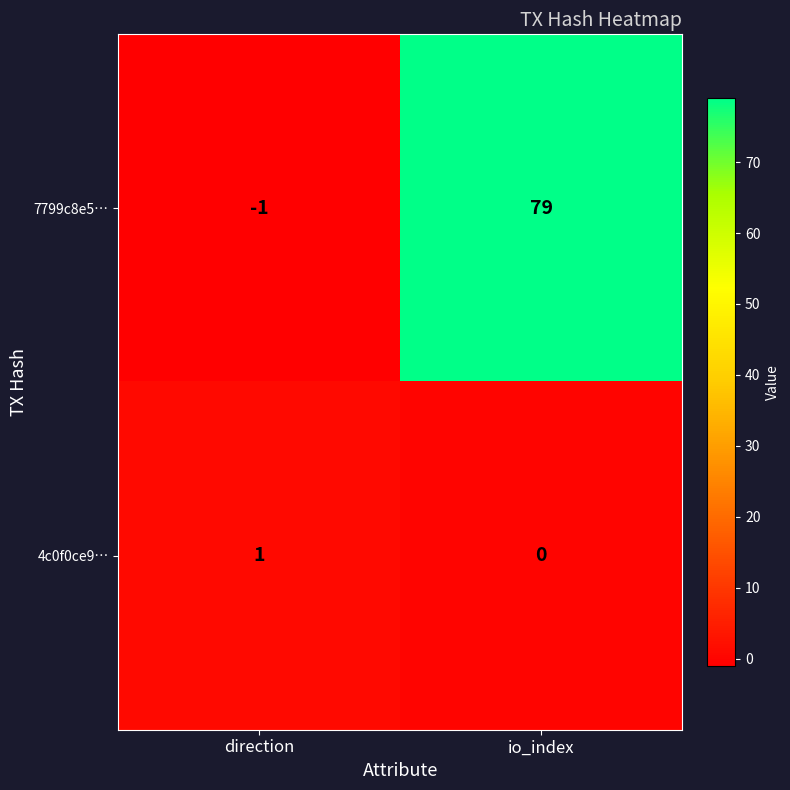

Where is 7799c8e5… nearest to the value 39?

direction